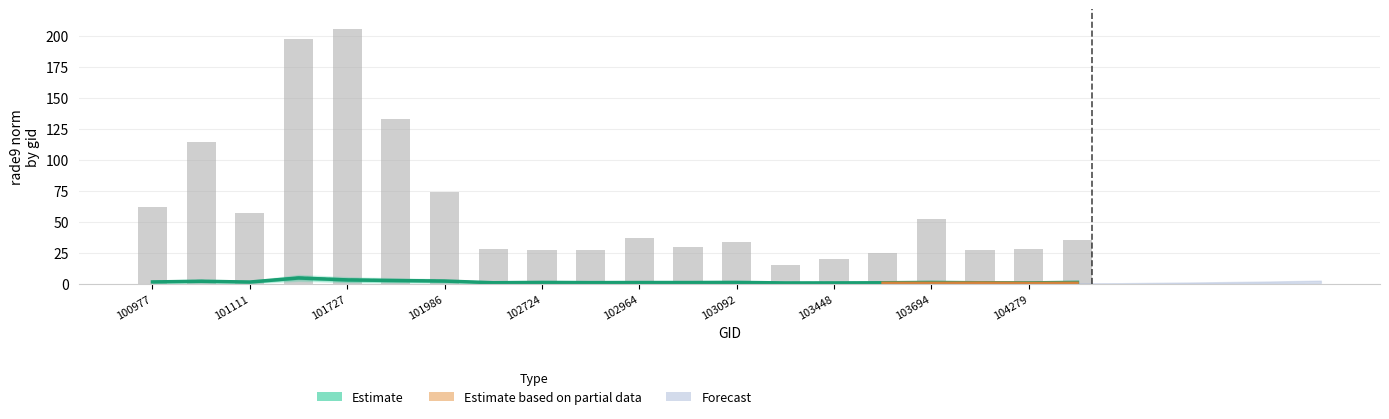

What is the highest value of the Estimate series?

4.6